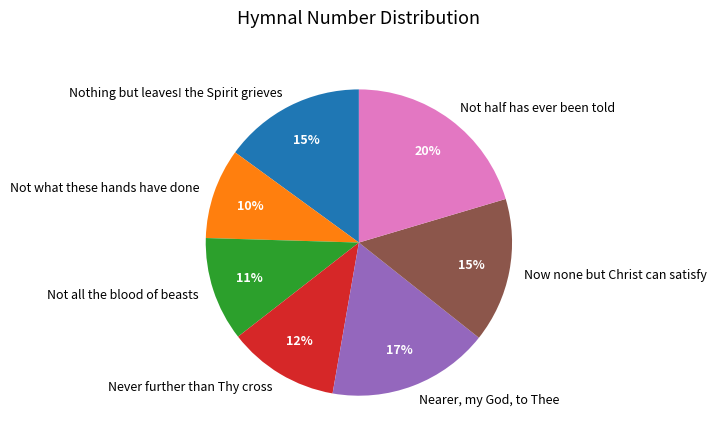

Combined, do Not half has ever been told and Never further than Thy cross account for over 50%?

No